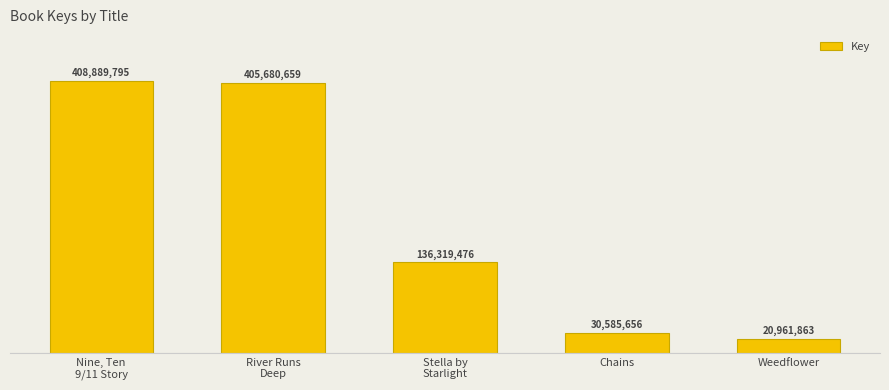

Rank the categories by value from lowest to highest.

Weedflower, Chains, Stella by
Starlight, River Runs
Deep, Nine, Ten
9/11 Story